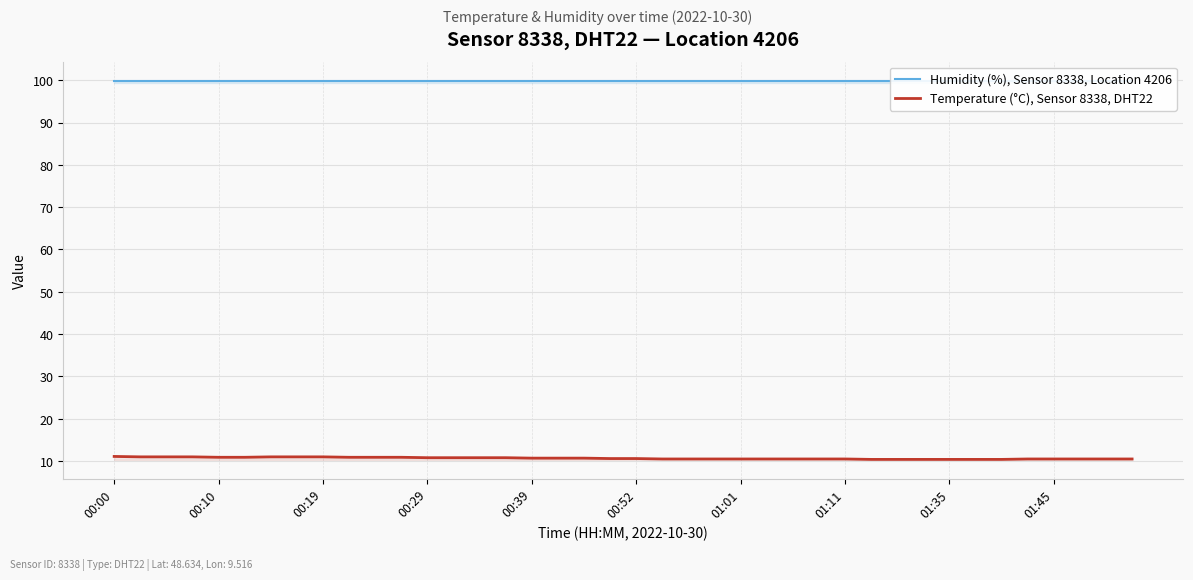

True or false: Humidity (%), Sensor 8338, Location 4206 and Temperature (°C), Sensor 8338, DHT22 intersect in this chart.

False